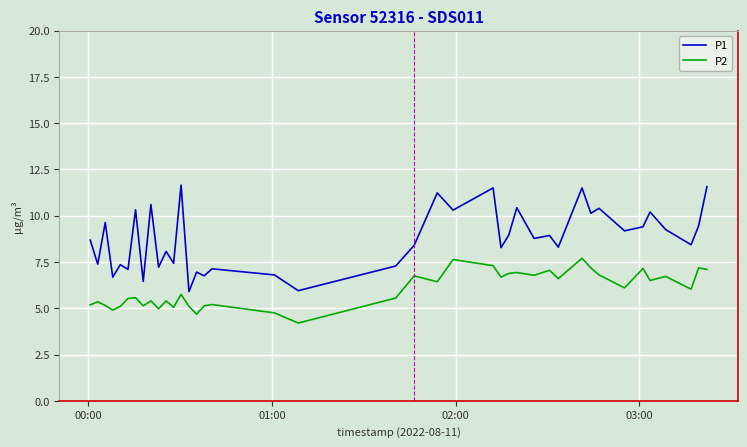

Which series has the largest total across all categories?

P1